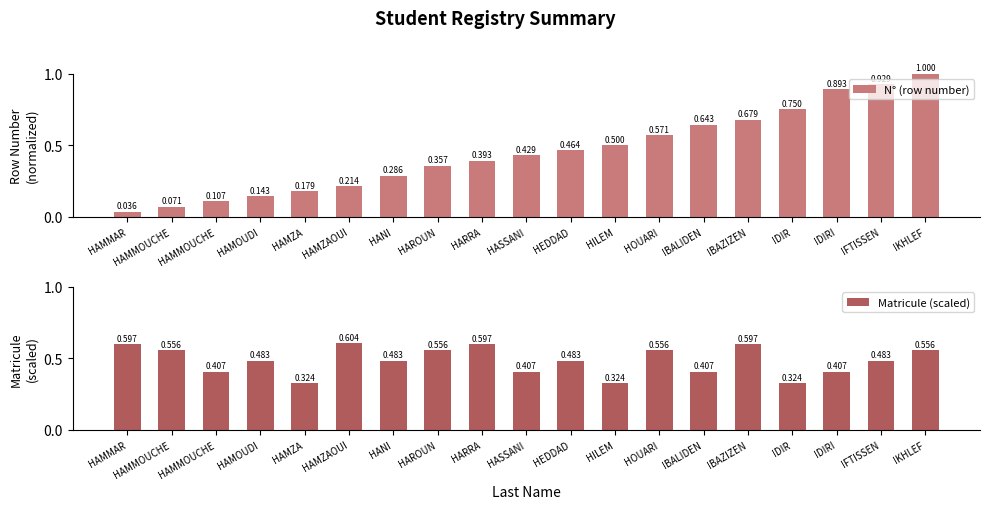

Between HEDDAD and IFTISSEN, which series saw the biggest shift?

N° (row number)